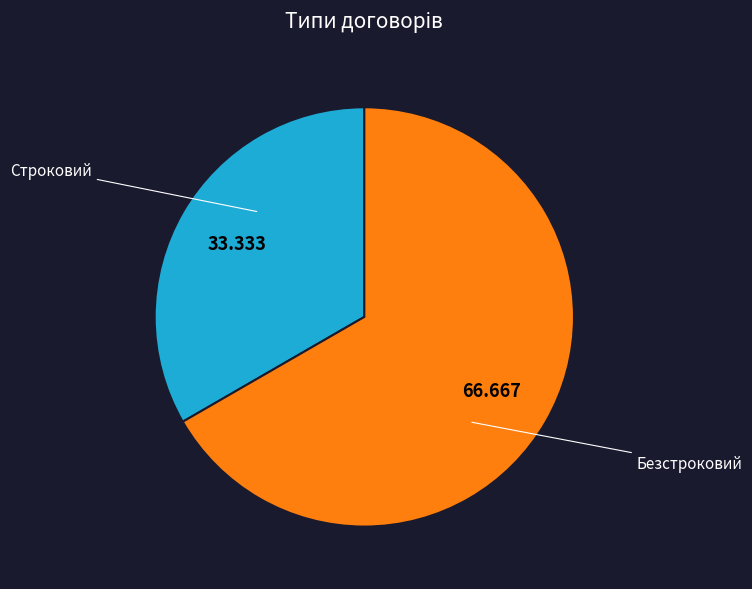

Is there any slice that represents more than half of the pie?

Yes